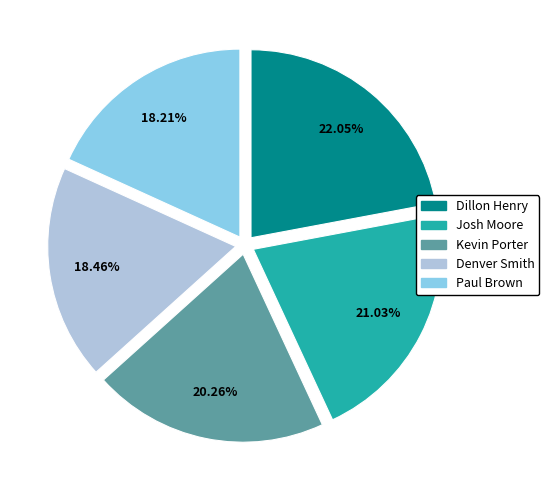

Does any single category account for the majority?

No